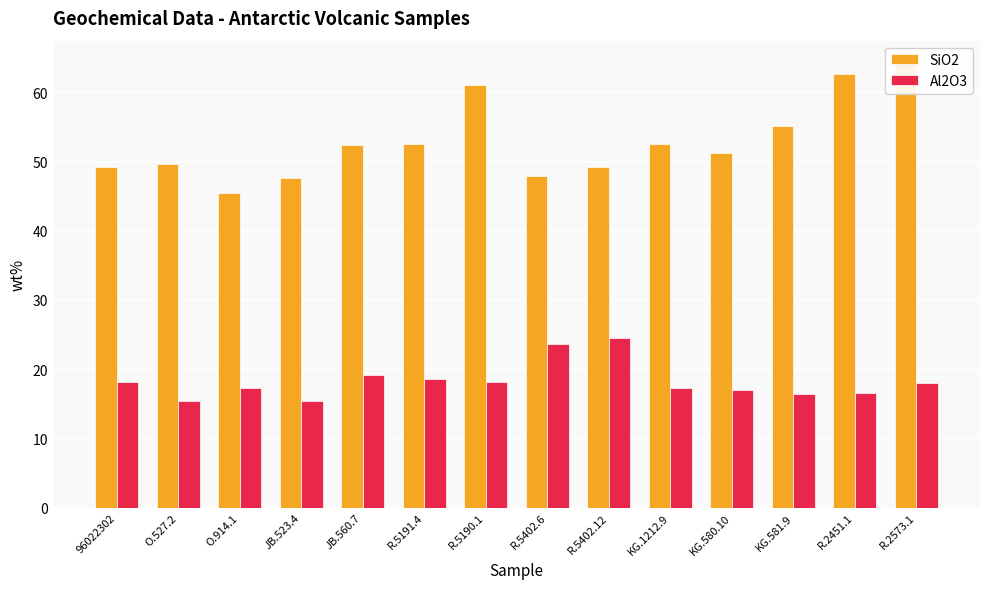

How many bars are there in each group?

2